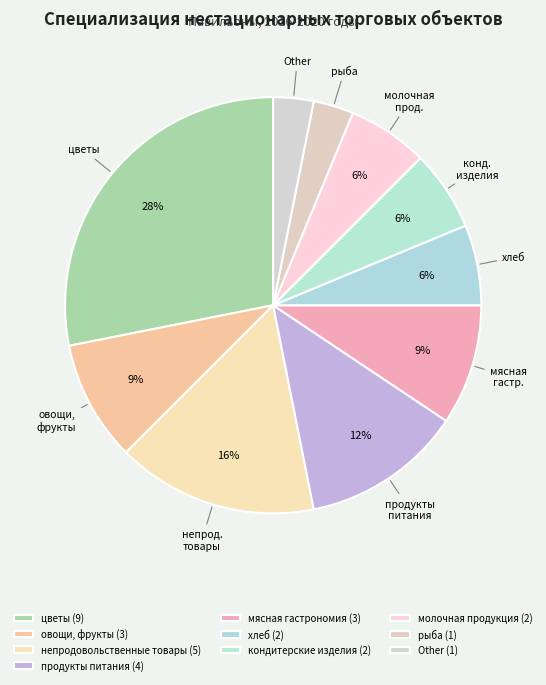

To the nearest percent, what portion does цветы represent?

28%